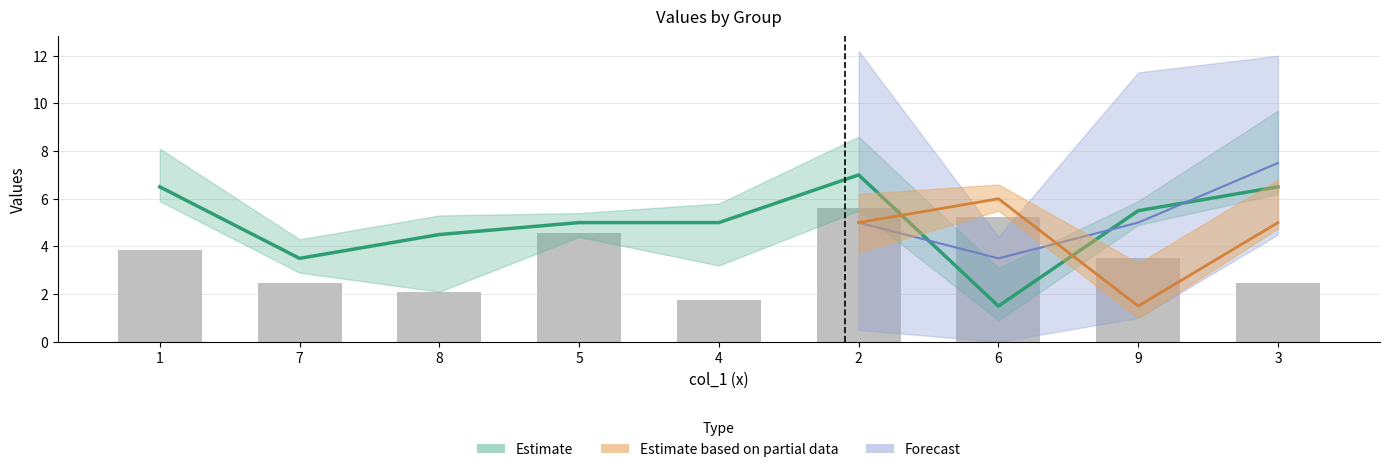

What is the value of the col_8 bar at the 4th from the left?

4